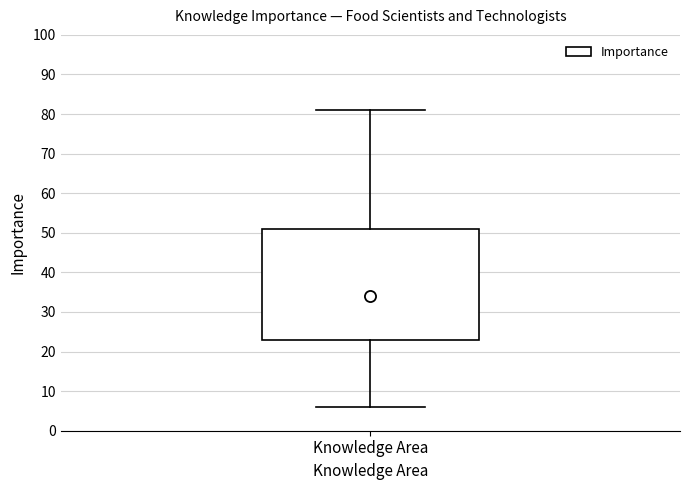

Where does the median line of the box for Knowledge Area sit on the y-axis? The values are not printed on the chart, so give them approximately, as read against the axis.

34